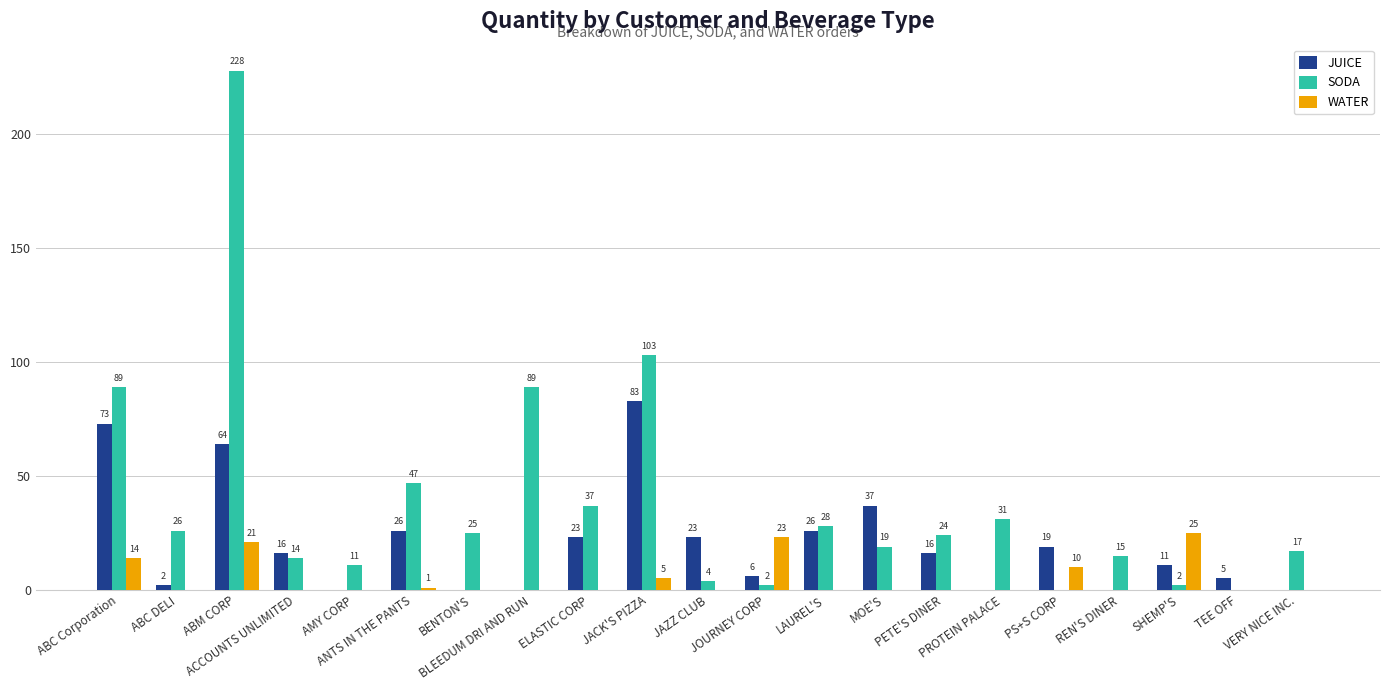

What is the sum of all JUICE values?

430